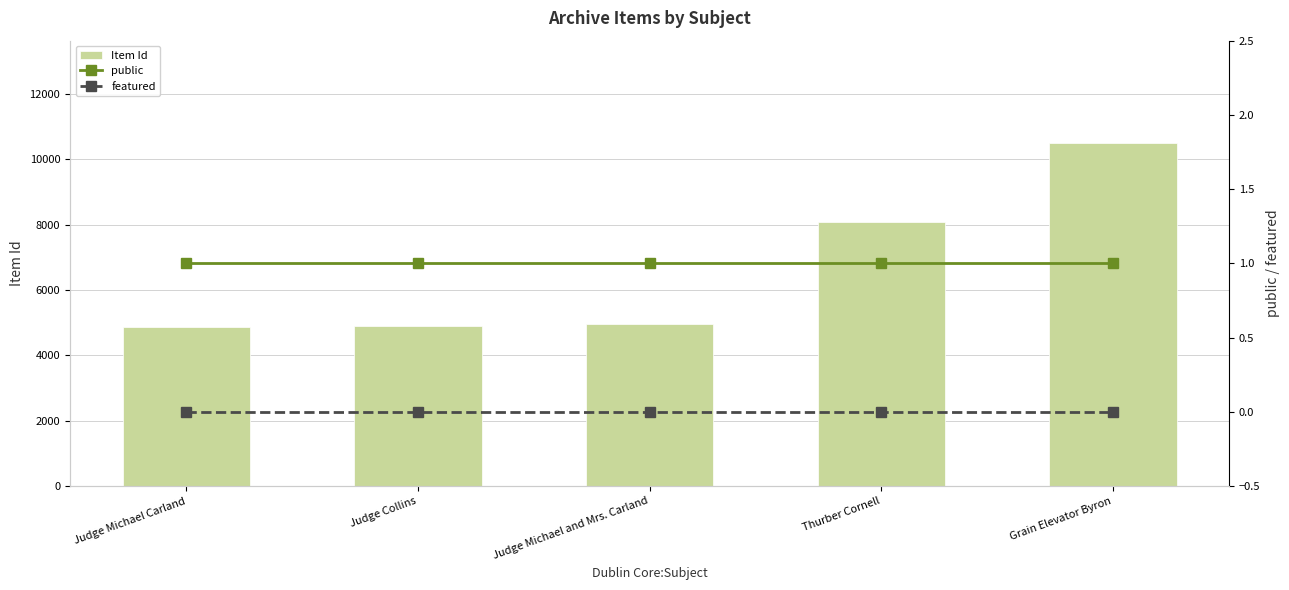

Reading left to right, extract all data points from this chart.

Item Id: 4883	4905	4966	8080	10483
public: 1	1	1	1	1
featured: 0	0	0	0	0